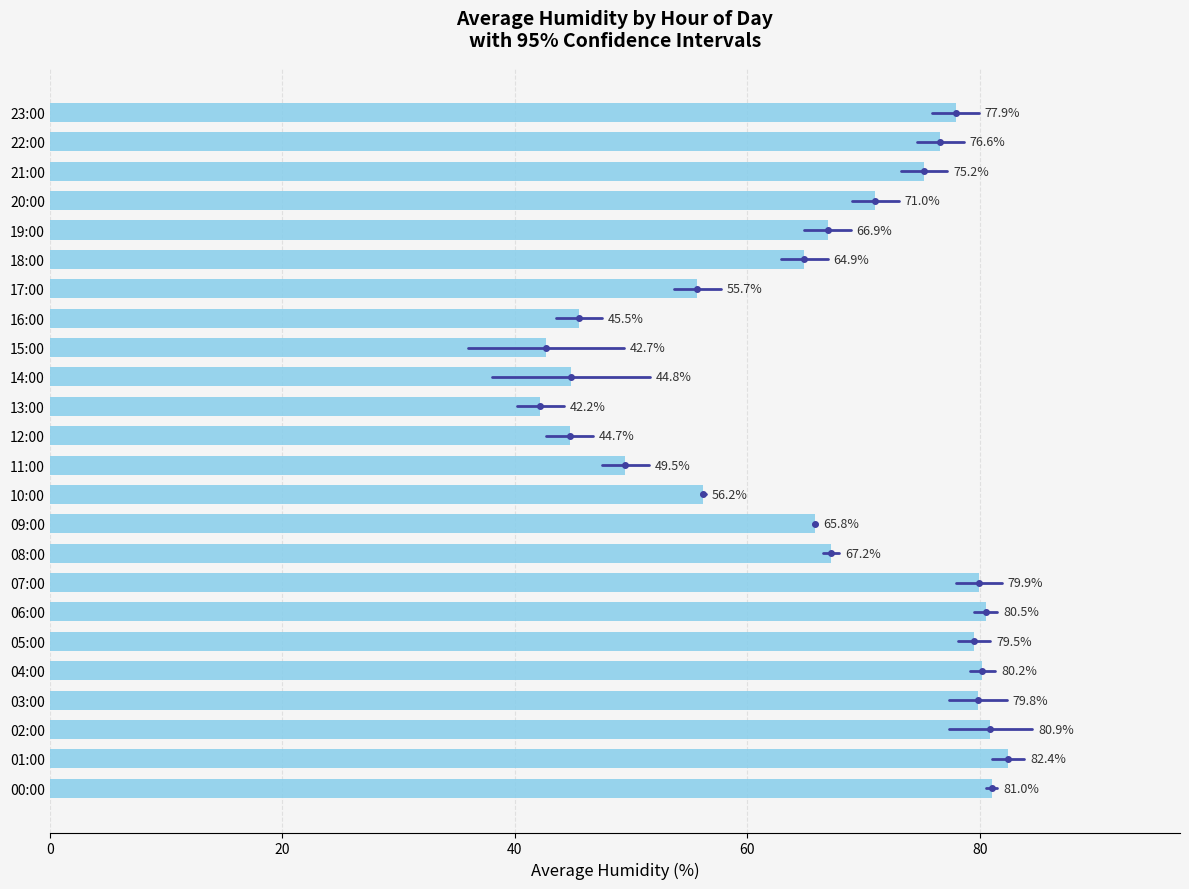

At which label is the value closest to 62?

18:00